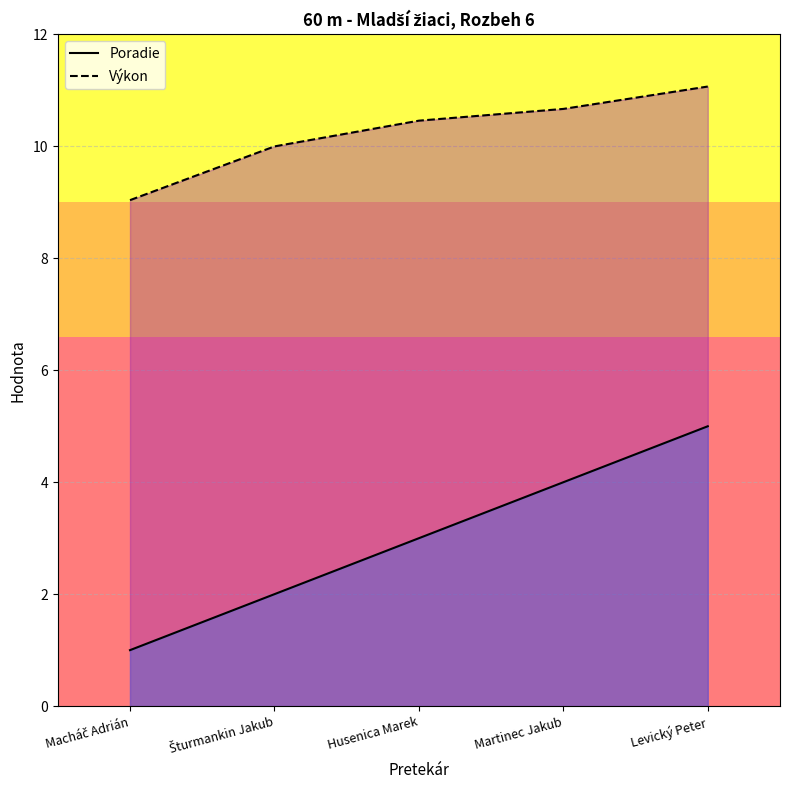

Between Levický Peter and Šturmankin Jakub, which is larger?

Levický Peter